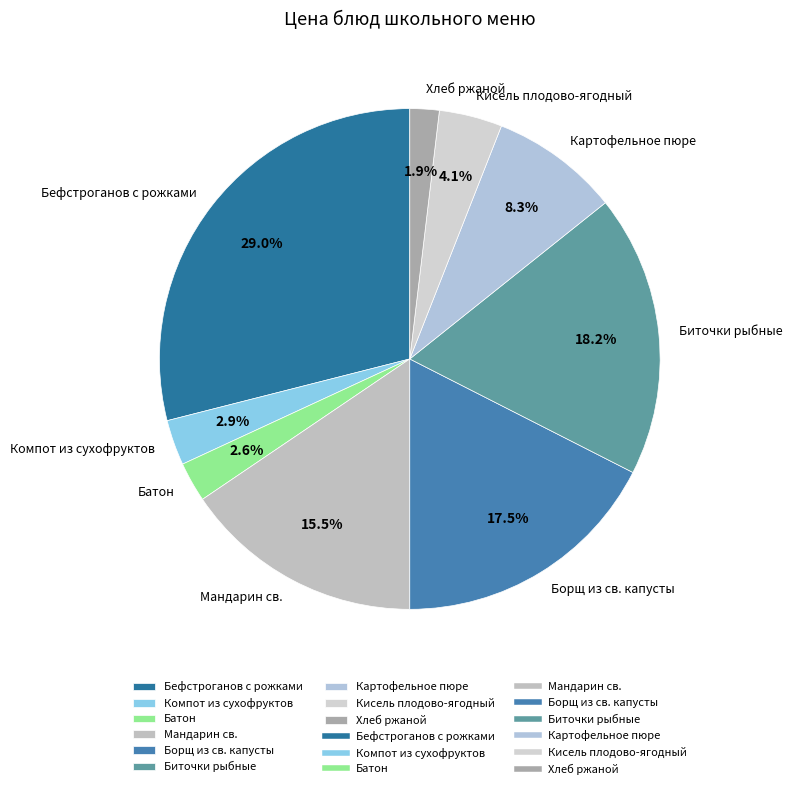

Is it true that Бефстроганов с рожками is 29% of the pie?

True